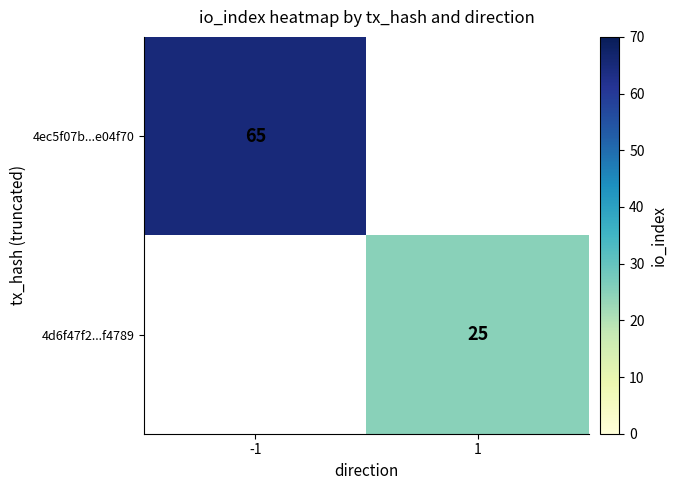

Is it true that 4ec5f07b...e04f70 equals 96 at -1?

False